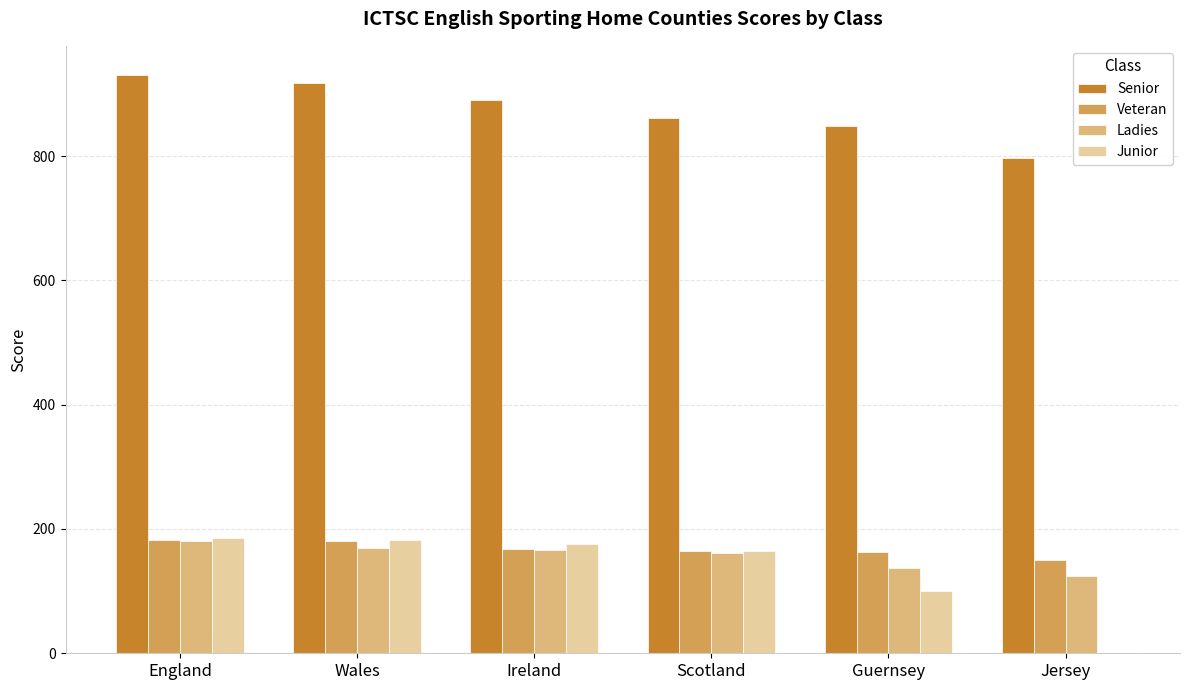

Which series has the largest total across all categories?

Senior